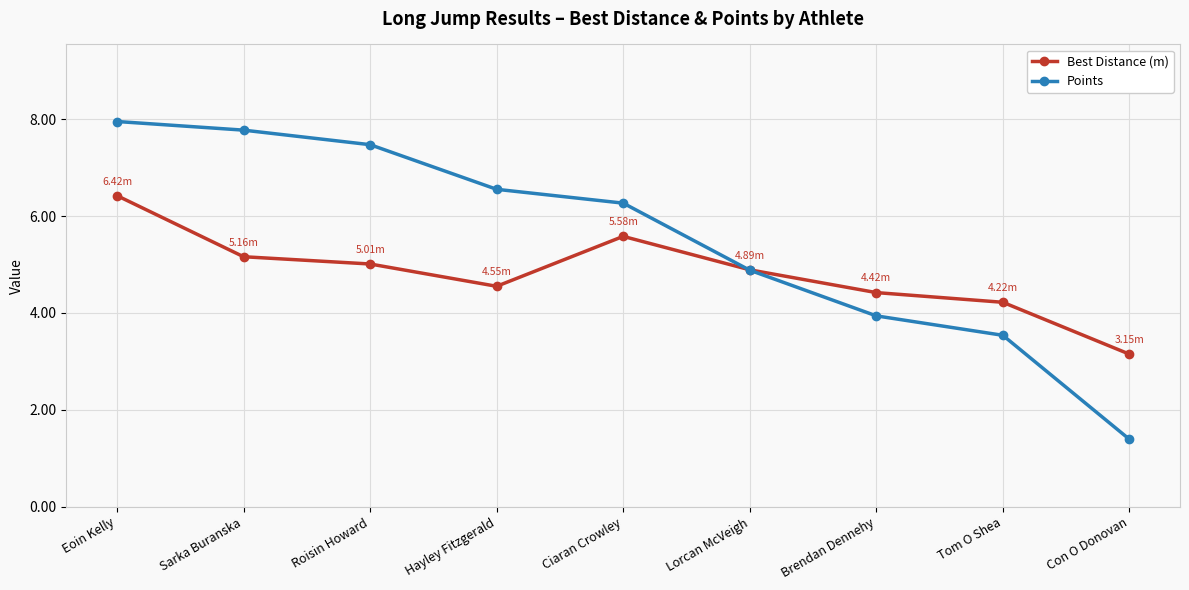

Count the number of categories in the chart.

9